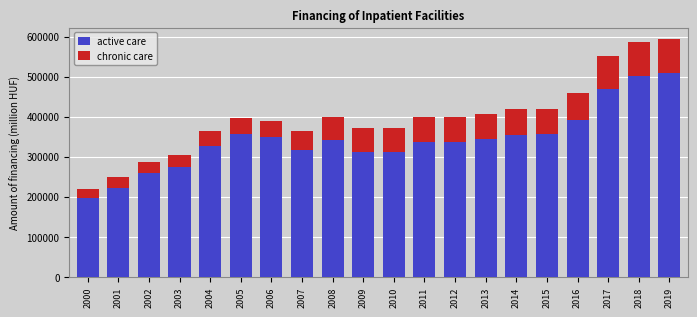

What is the lowest value of the active care series?

195551.8